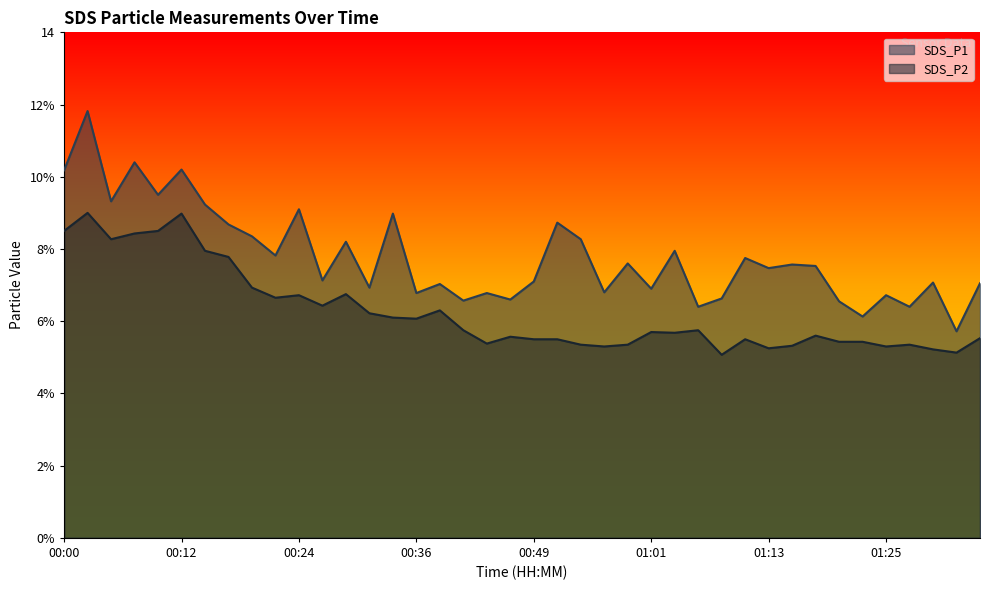

The value of SDS_P2 at 00:36 is 9.0. True or false?

False